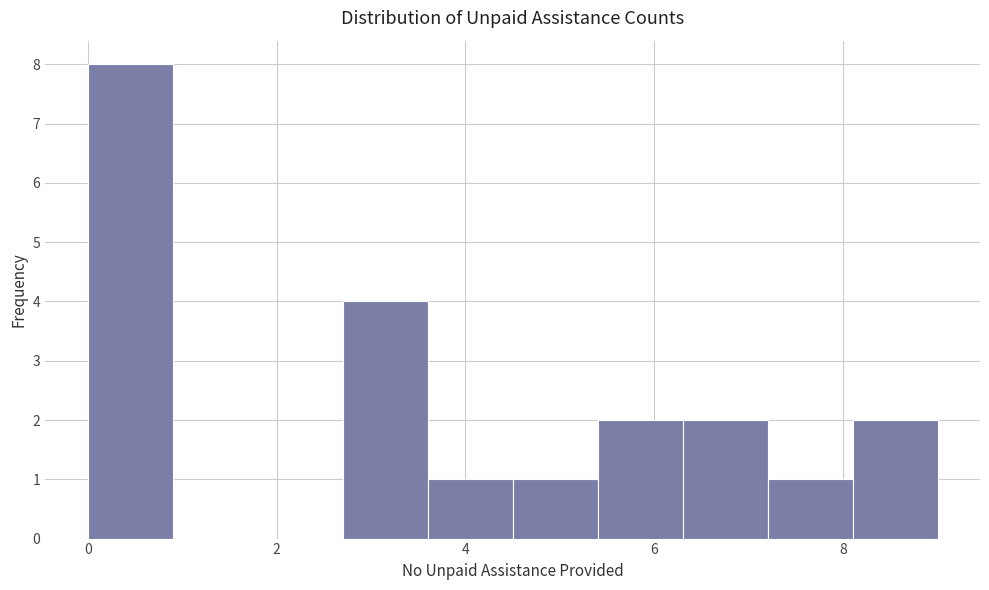

Reading left to right, transcribe this chart: for each bar, give the range it covers on the x-axis and its height. Neither the bar edges nor the heights are printed on the chart, so give them approximately, as read against the axes.

0.0 to 0.9: 8
0.9 to 1.8: 0
1.8 to 2.7: 0
2.7 to 3.6: 4
3.6 to 4.5: 1
4.5 to 5.4: 1
5.4 to 6.3: 2
6.3 to 7.2: 2
7.2 to 8.1: 1
8.1 to 9.0: 2